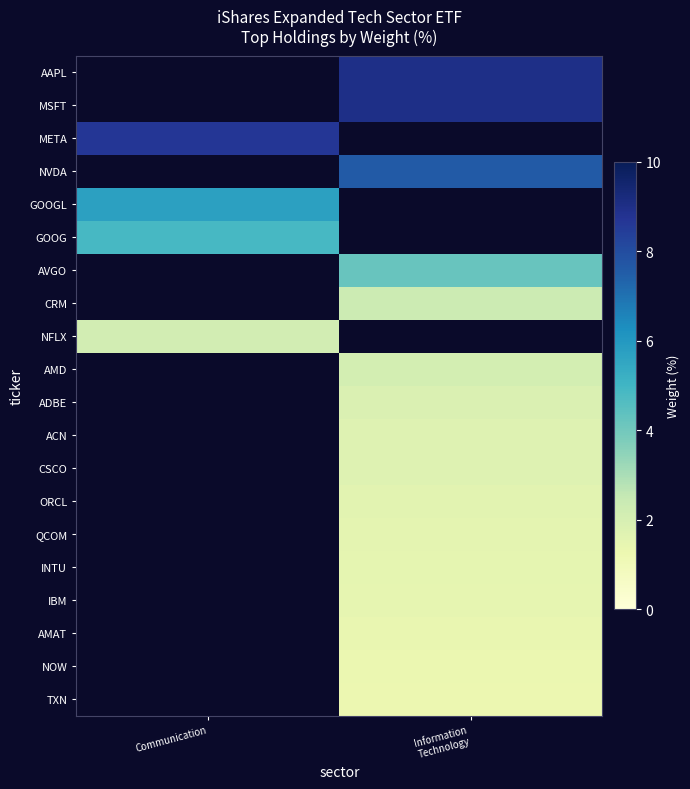

What is the minimum value shown in the chart?

1.3